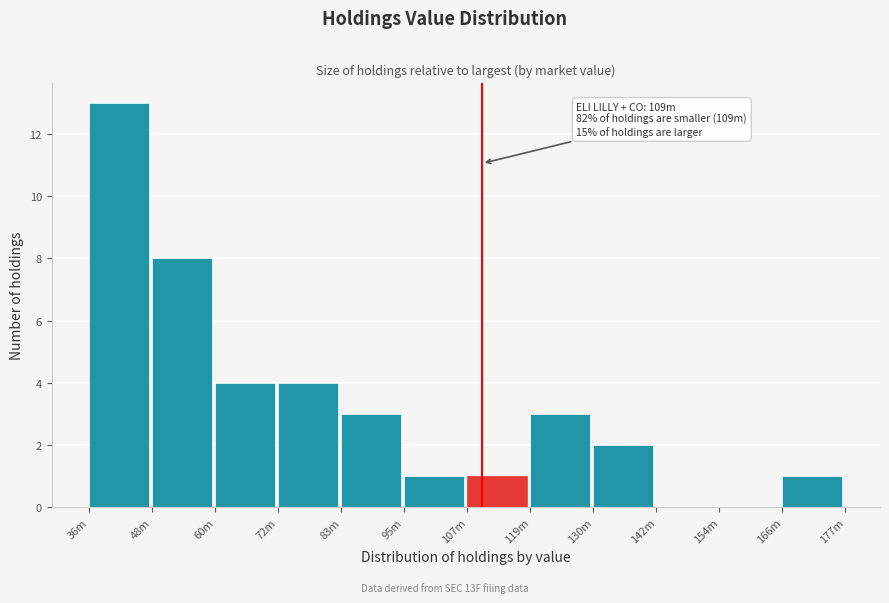

Reading left to right, list all the values displayed in this chart.

36m=13	48m=8	60m=4	72m=4	83m=3	95m=1	107m=1	119m=3	130m=2	142m=0	154m=0	166m=1